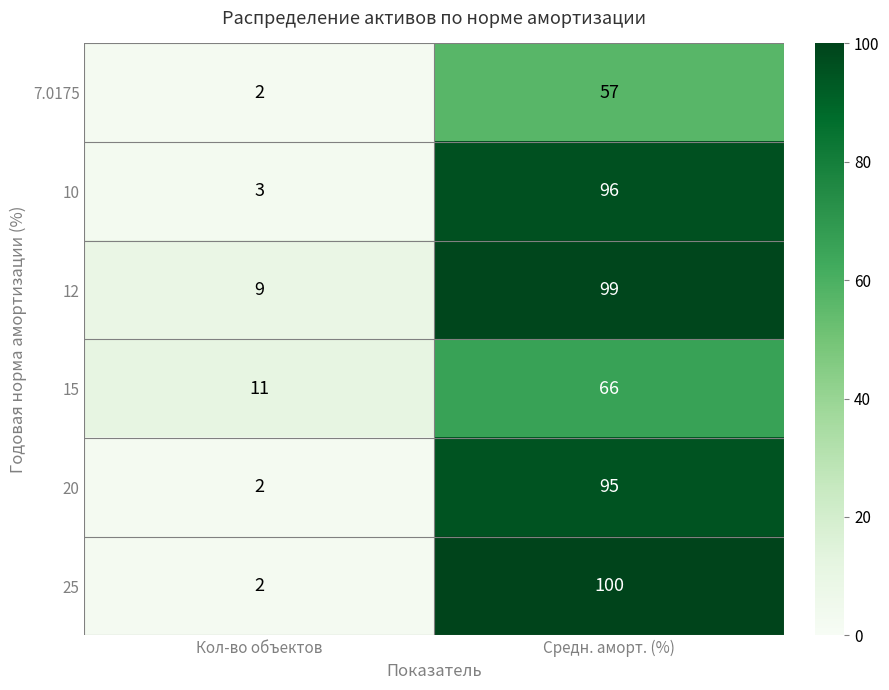

At Средн. аморт. (%), list the series in order from smallest to largest.

7.0175, 15, 20, 10, 12, 25